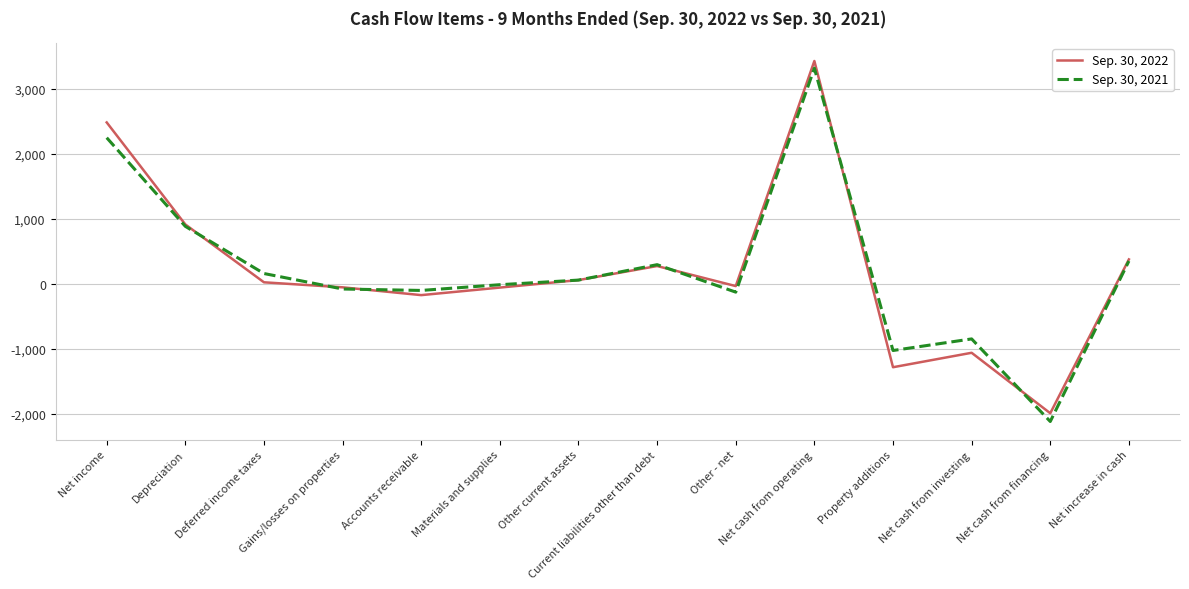

The Sep. 30, 2021 series shows -524 at Net cash from financing. True or false?

False